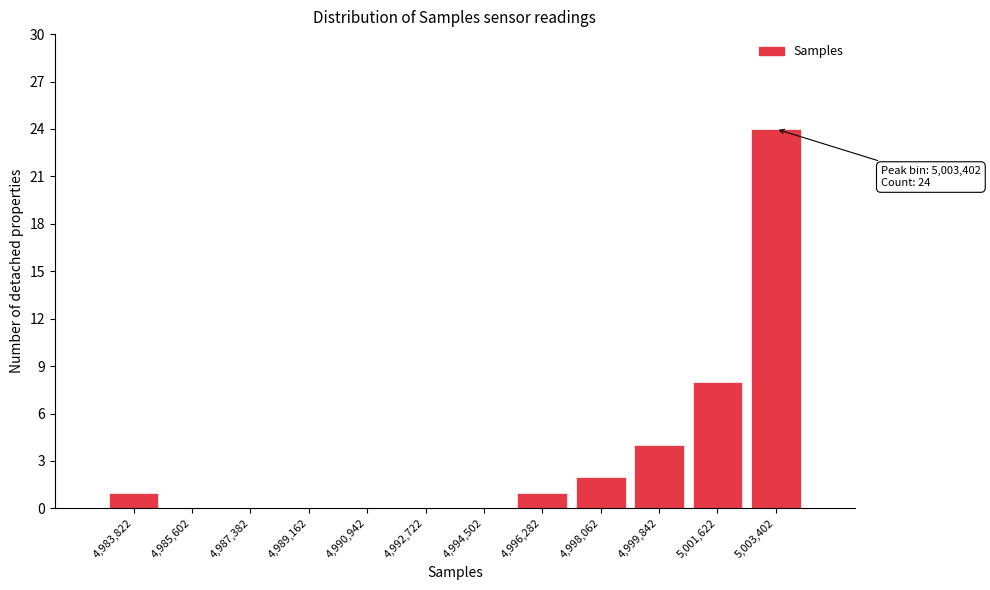

Over which range of the x-axis is the bar tallest?

5002600 to 5004200